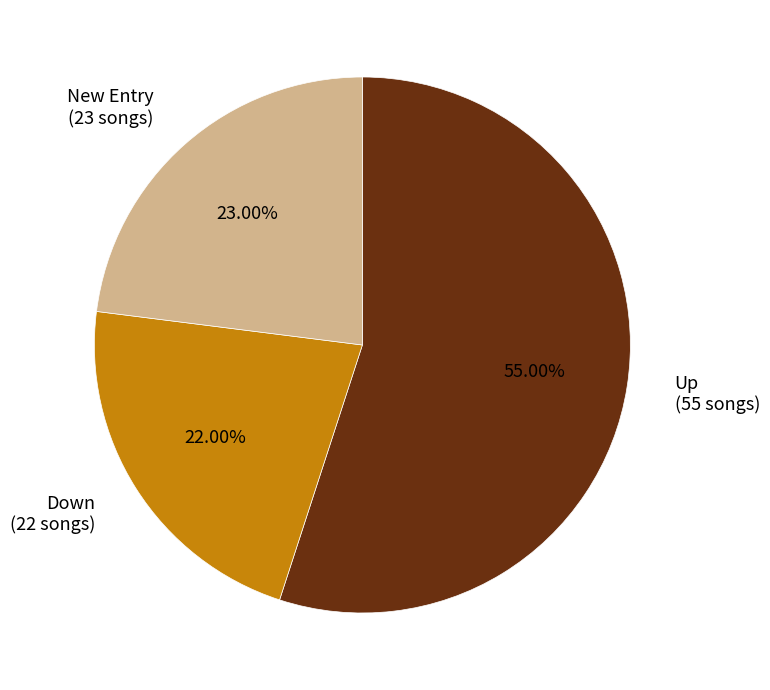

Is there a majority slice in this chart?

Yes